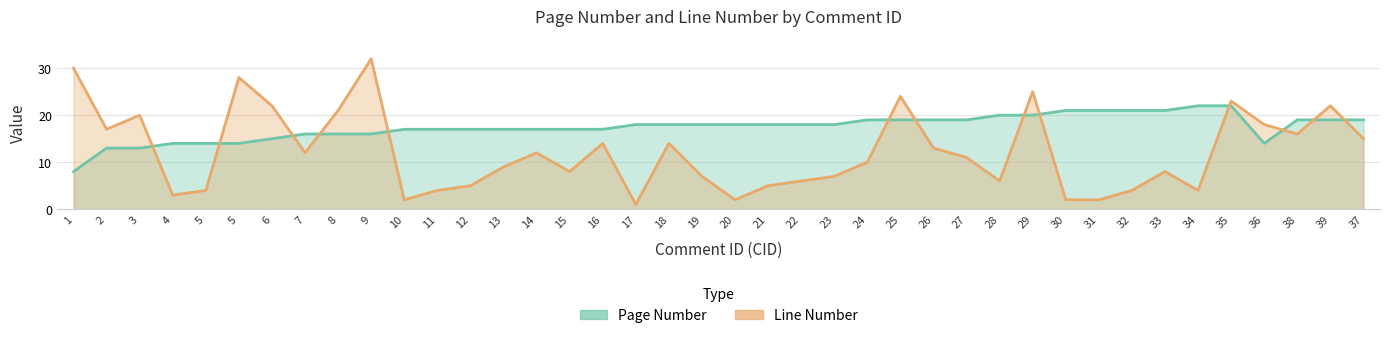

What is the sum of all Page Number values?

699